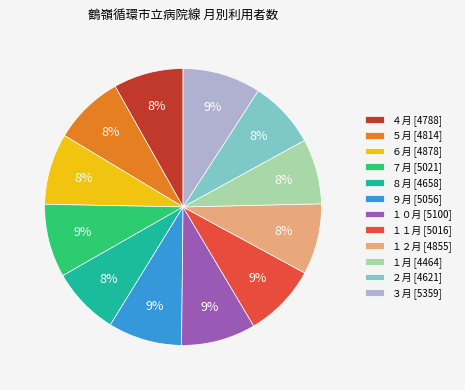

Combined, do ４月 [4788] and ８月 [4658] account for over 50%?

No